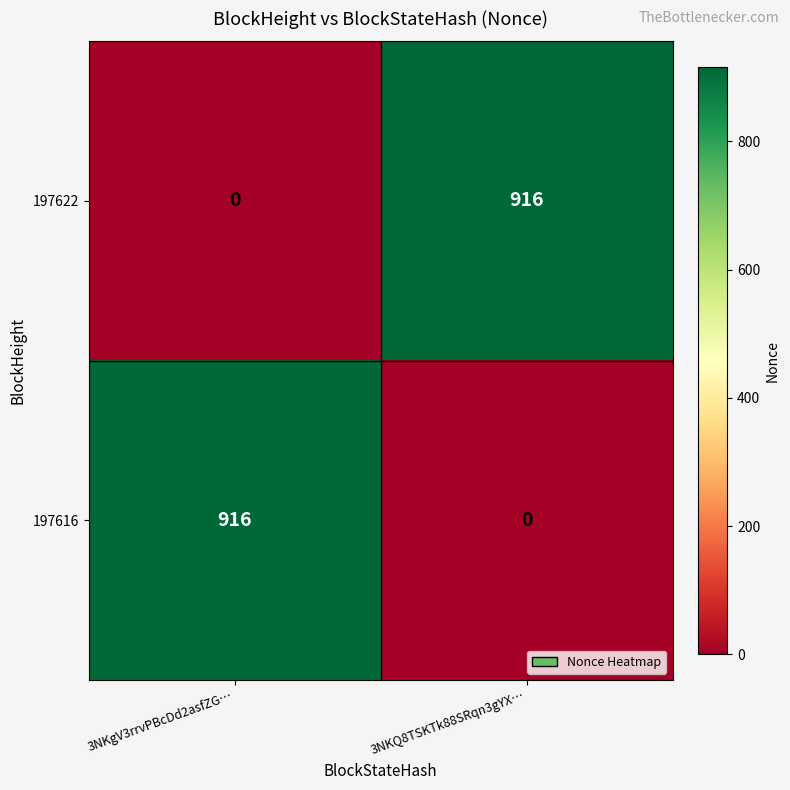

How many categories are shown in the chart?

2